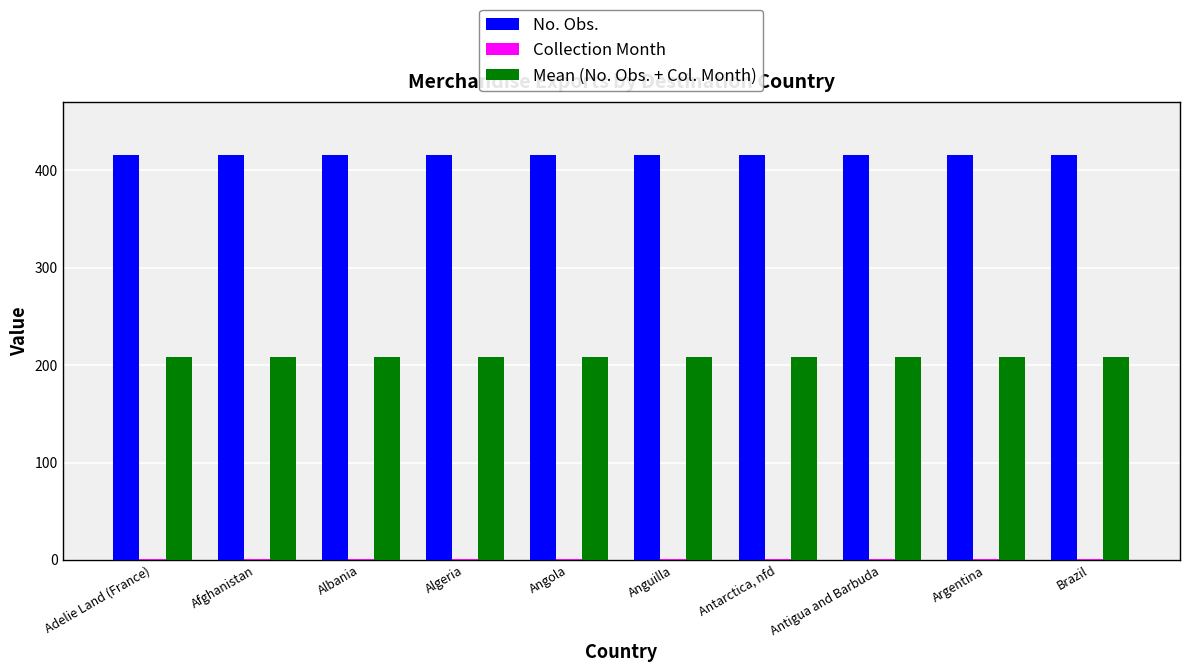

Which series has the largest total across all categories?

No. Obs.